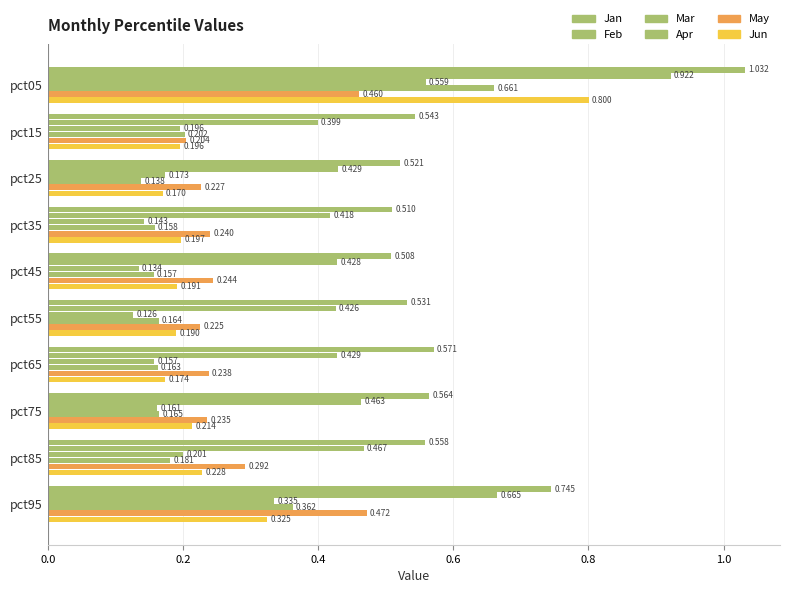

What is the value of the Jun bar at the 5th from the left?

0.2